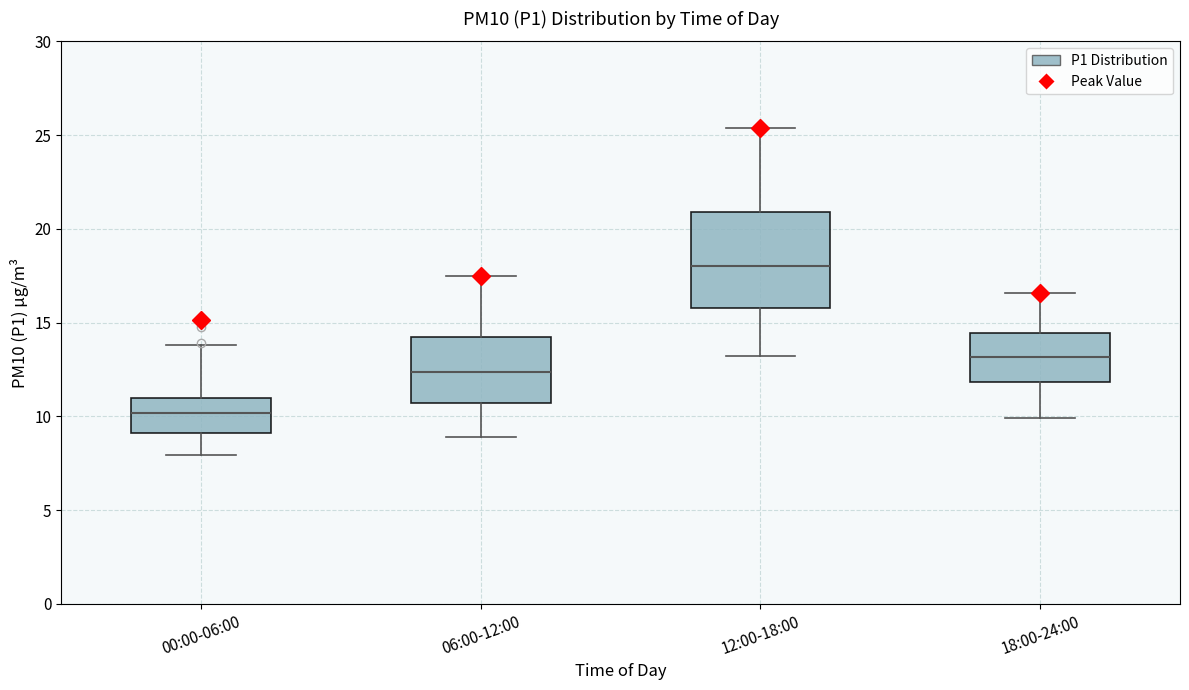

Which box is the tallest, from its lower edge to its upper edge?

12:00-18:00